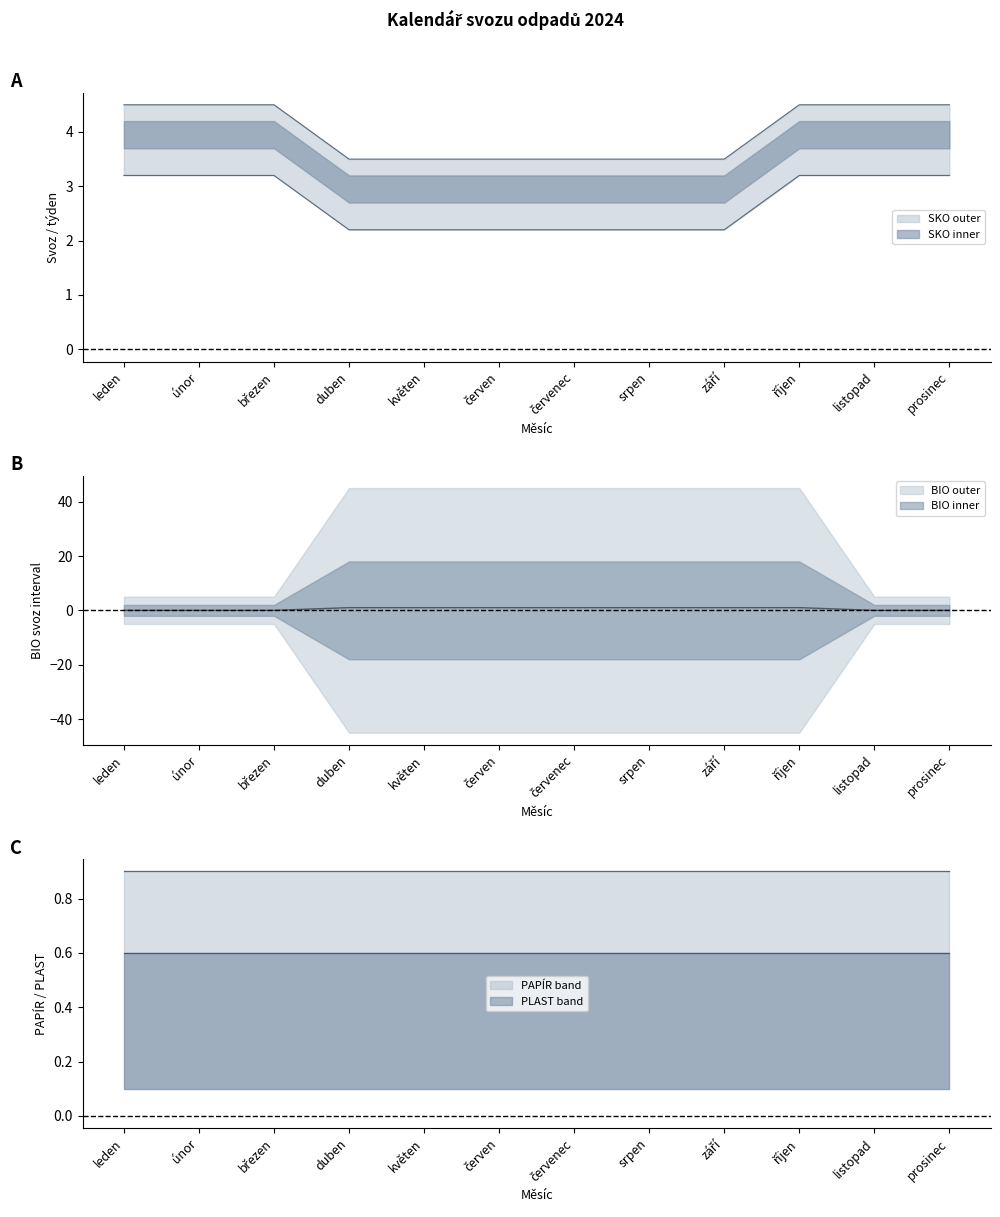

At září, list the series in order from largest to smallest.

SKO, BIO